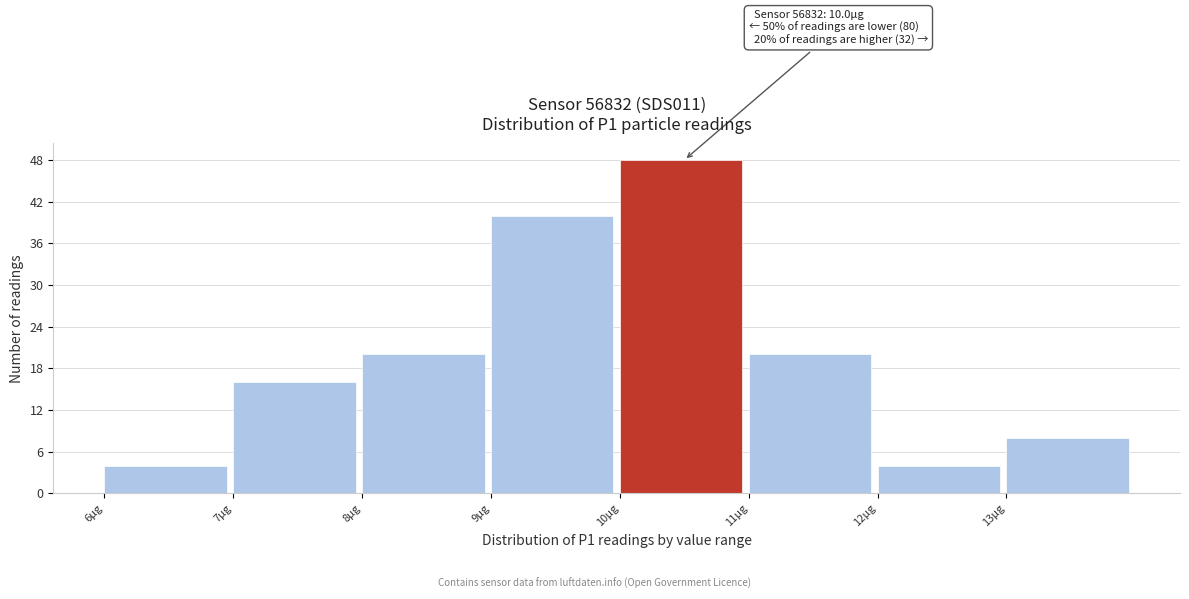

Over which range of the x-axis is the bar tallest?

10 to 11